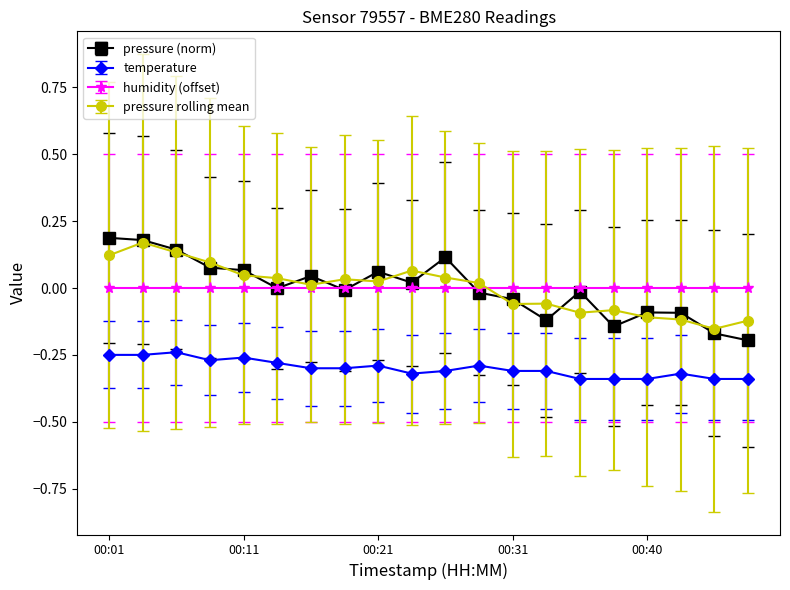

True or false: temperature and pressure (norm) intersect in this chart.

False